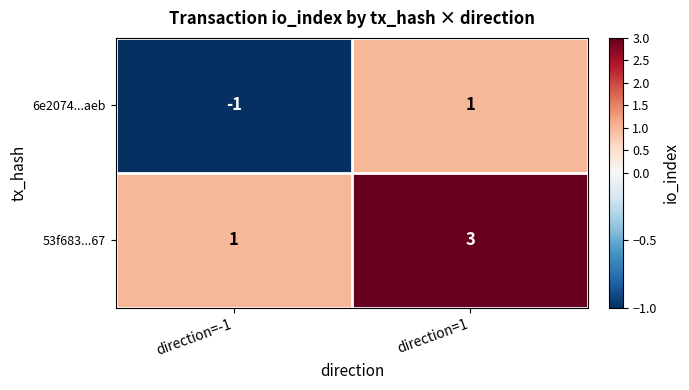

What is the maximum value shown in the chart?

3